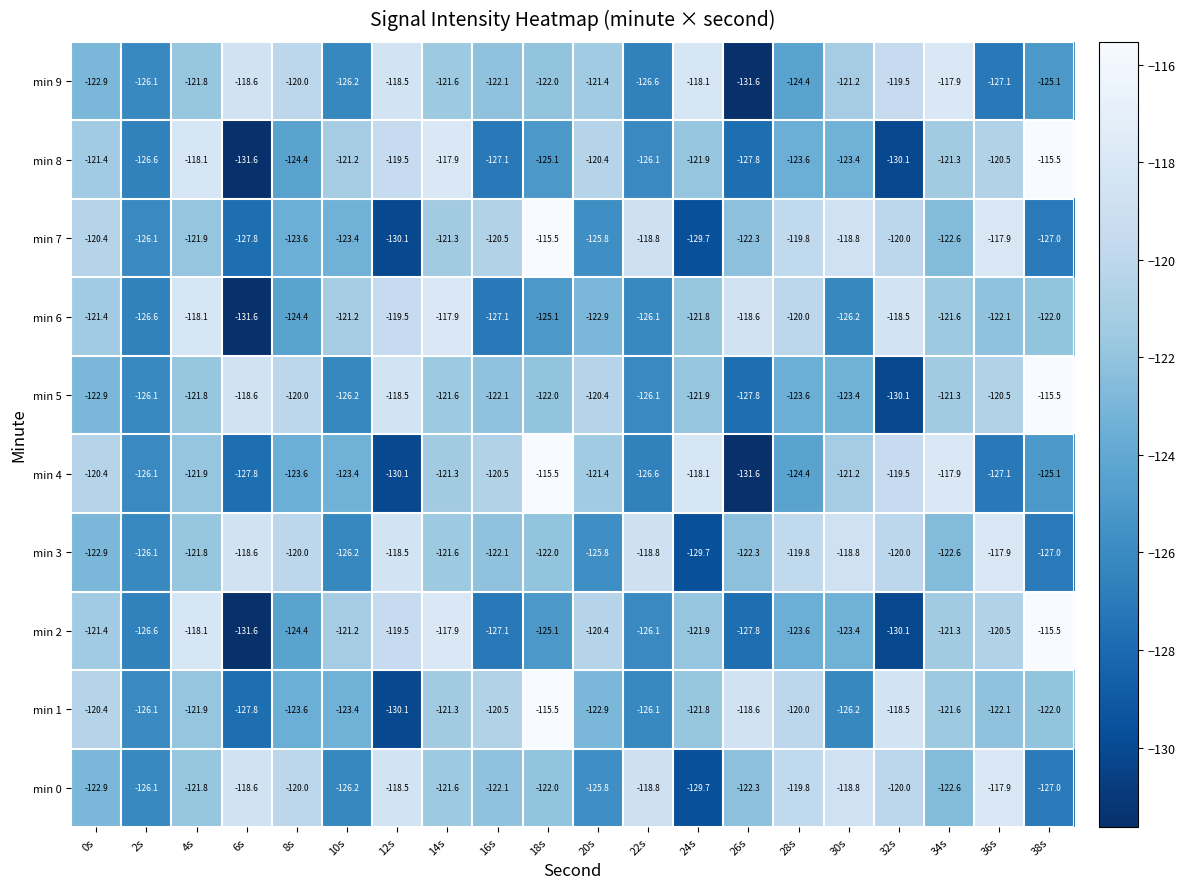

What is the spread (max minus min) of values at 36s?

9.2